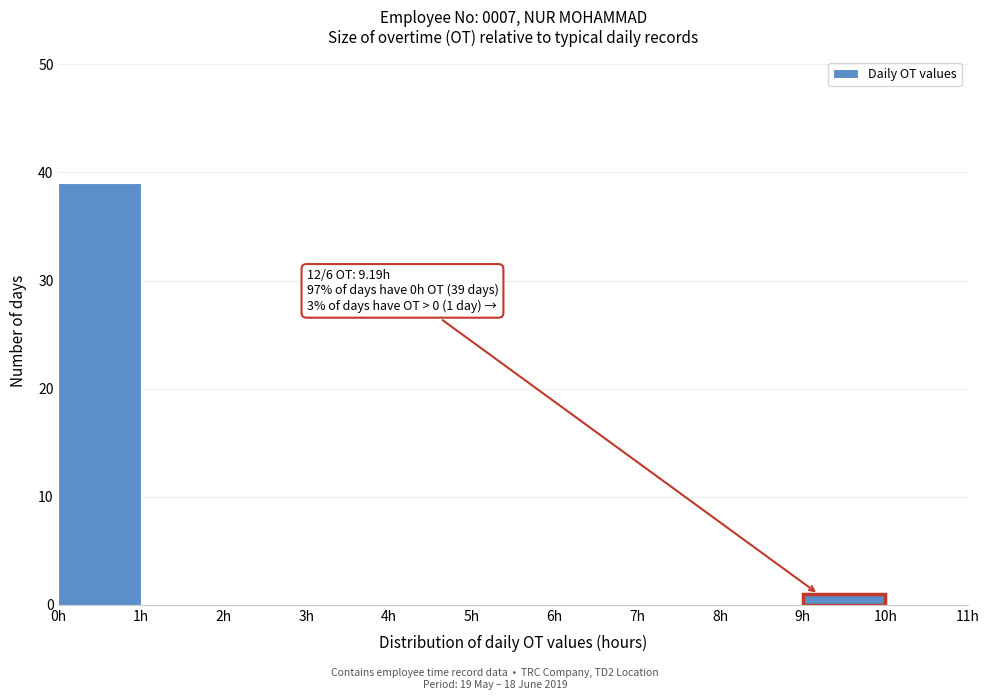

Which range on the x-axis has the tallest bar?

0 to 1